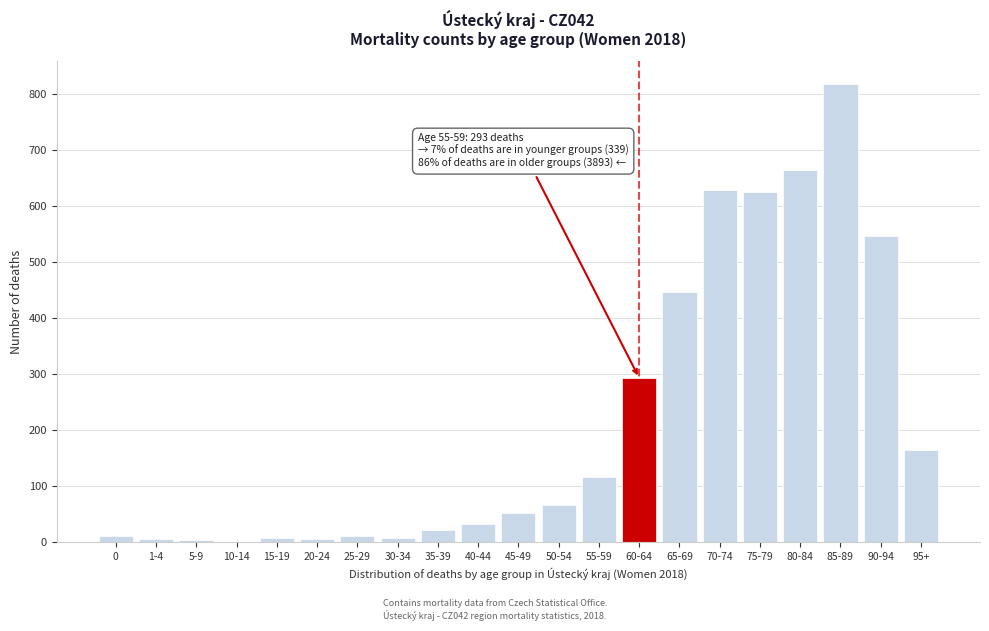

True or false: the data shows 447 at 65-69.

True